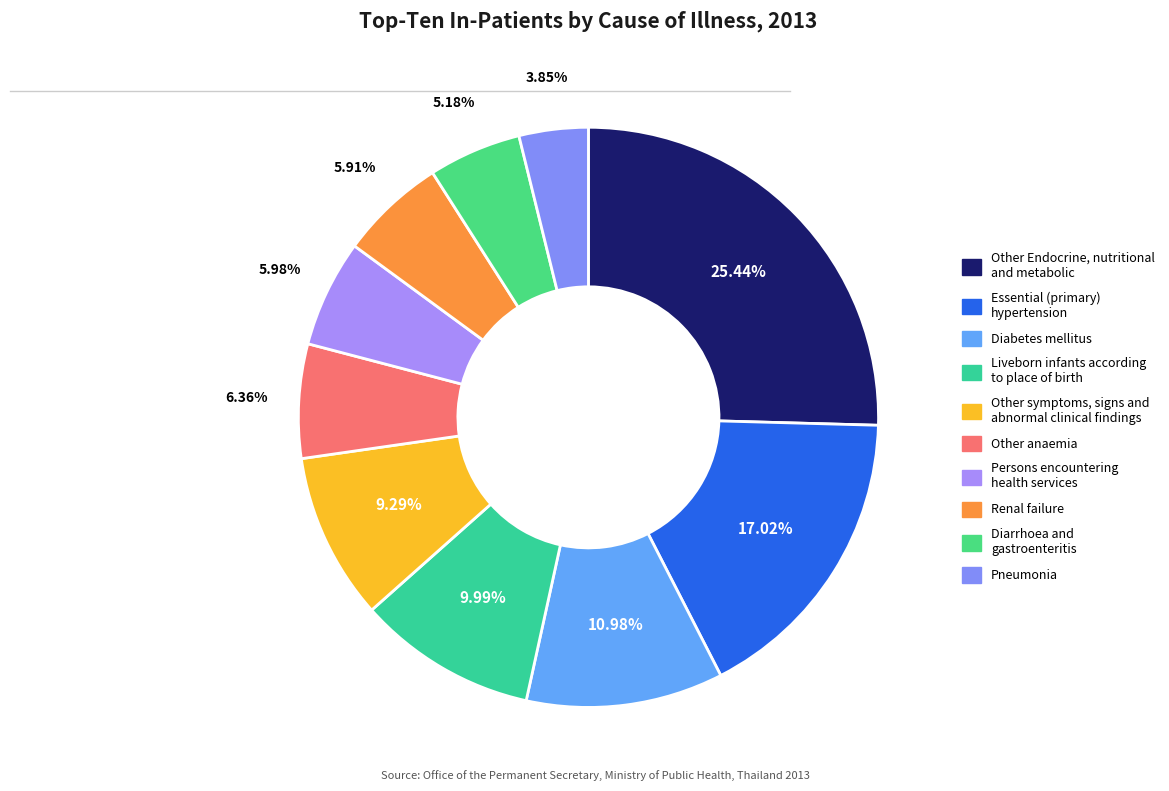

Rank the categories by value from lowest to highest.

Pneumonia, Diarrhoea and gastroenteritis, Renal failure, Persons encountering health services, Other anaemia, Other symptoms, signs and abnormal clinical findings, Liveborn infants according to place of birth, Diabetes mellitus, Essential (primary) hypertension, Other Endocrine, nutritional and metabolic